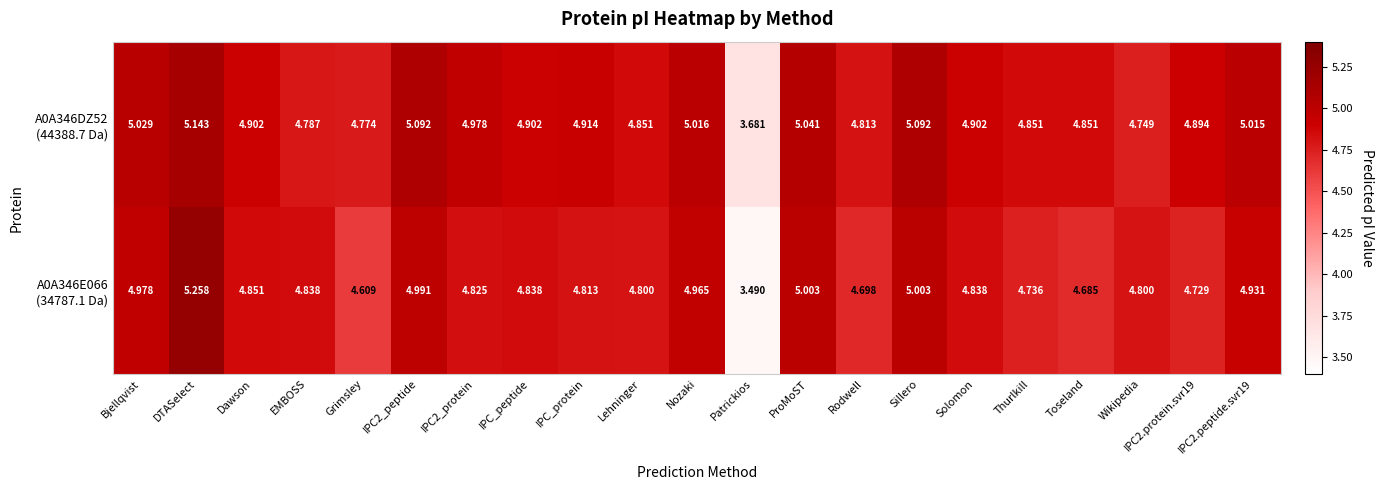

At which category does the chart reach its peak across all series?

DTASelect